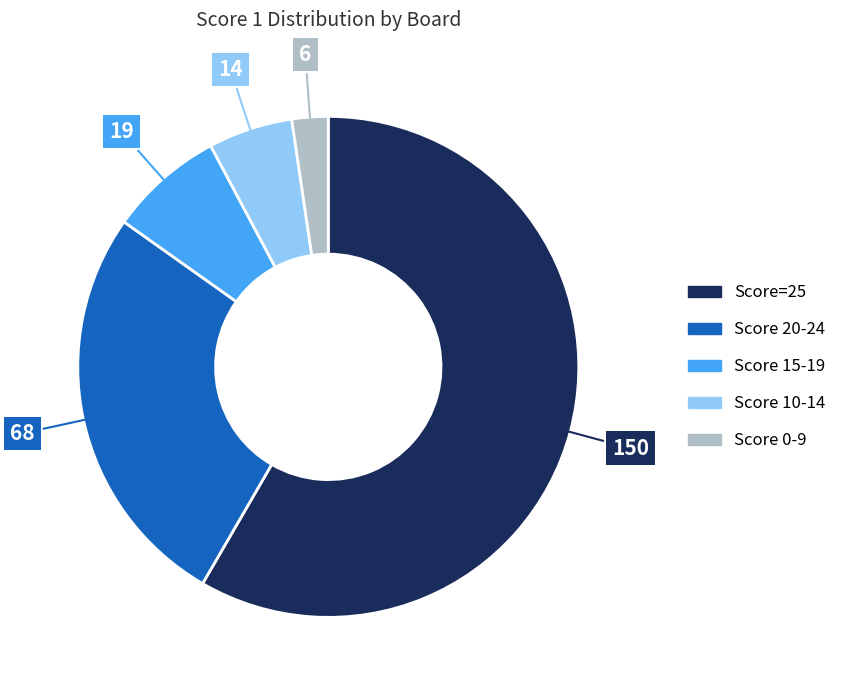

Is there any slice that represents more than half of the pie?

Yes